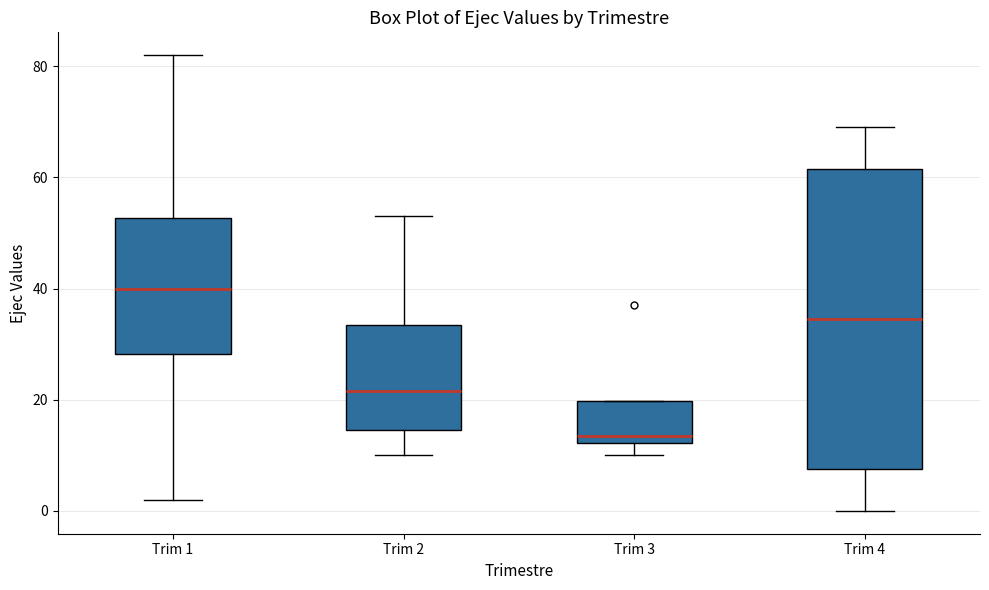

Where is the lower edge of the box for Trim 4 on the y-axis? The values are not printed on the chart, so give them approximately, as read against the axis.

8